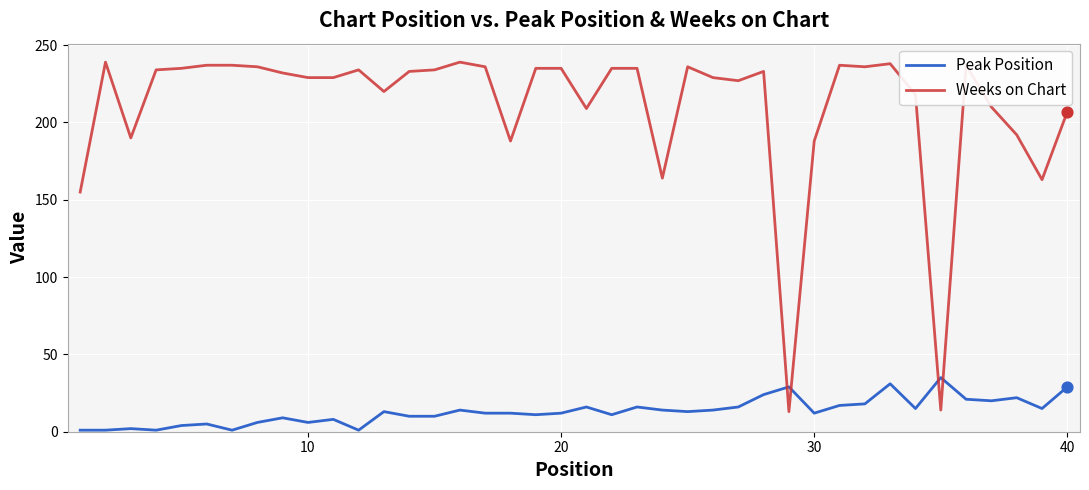

Which series has the widest spread of values?

Weeks on Chart